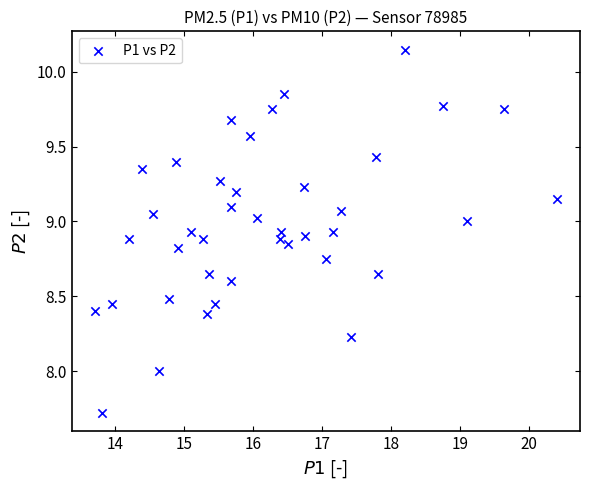

What is the range of X values (max minus min)?

6.7